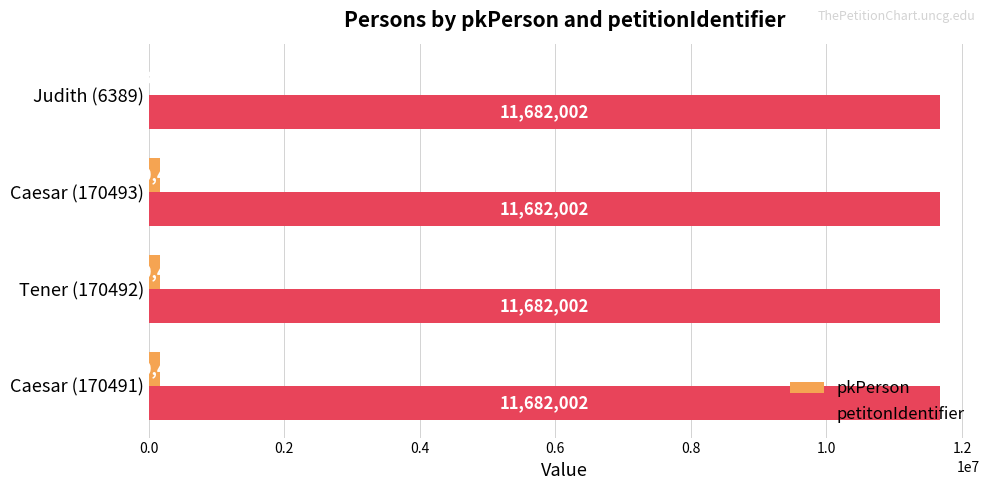

What is the average value of the pkPerson series?

129466